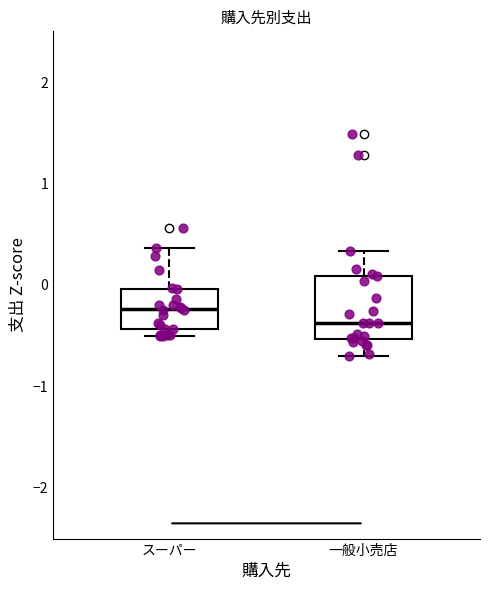

Reading left to right, read every box against the y-axis: the position of its median line, the range the box covers, and the ends of its whiskers. The values are not printed on the chart, so give them approximately, as read against the axis.

スーパー: median -0.2, box -0.4 to 0.0, whiskers -0.5 to 0.4
一般小売店: median -0.4, box -0.5 to 0.1, whiskers -0.7 to 0.3